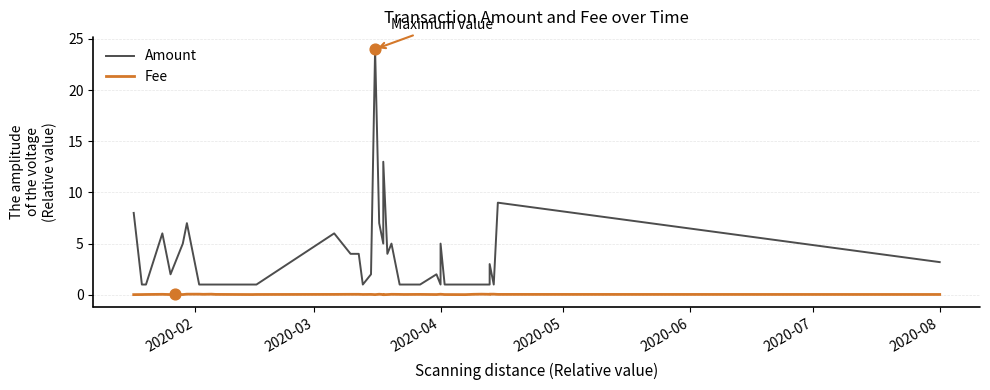

At how many categories does at least one series exceed 3?

16